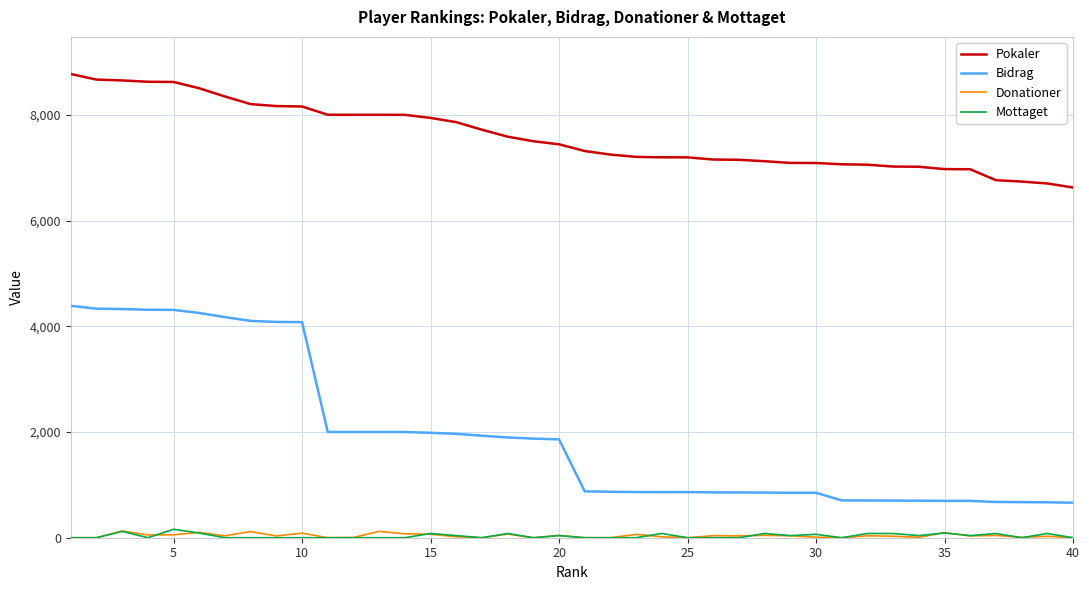

Which series has the largest range (max minus min)?

Bidrag